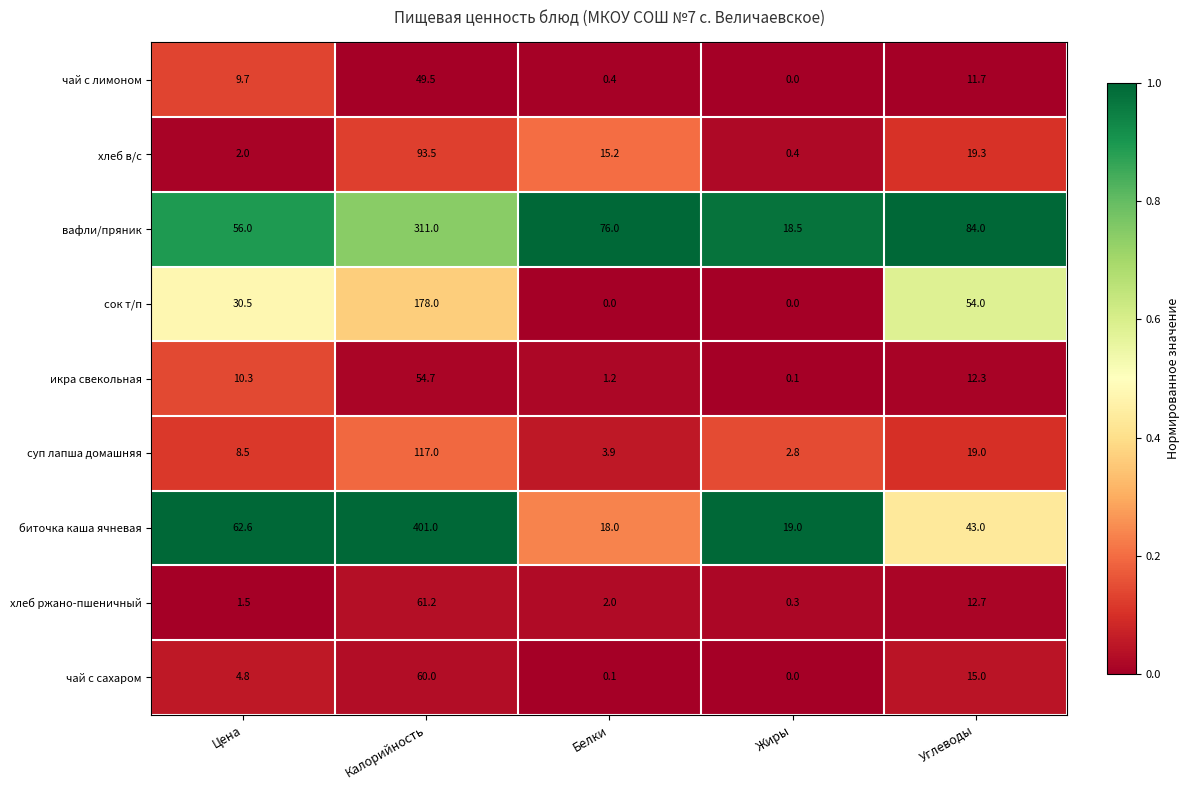

At which category is the sum across all series the highest?

Калорийность